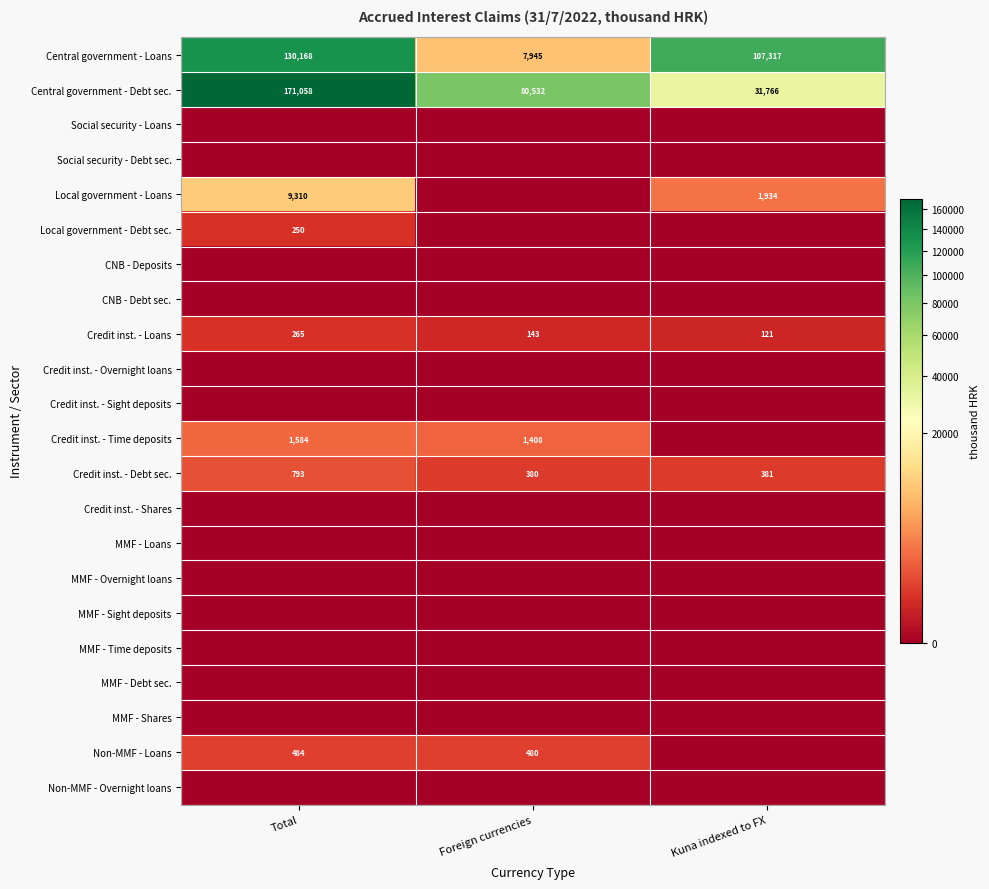

What is the average value of the Central government - Loans series?

81810